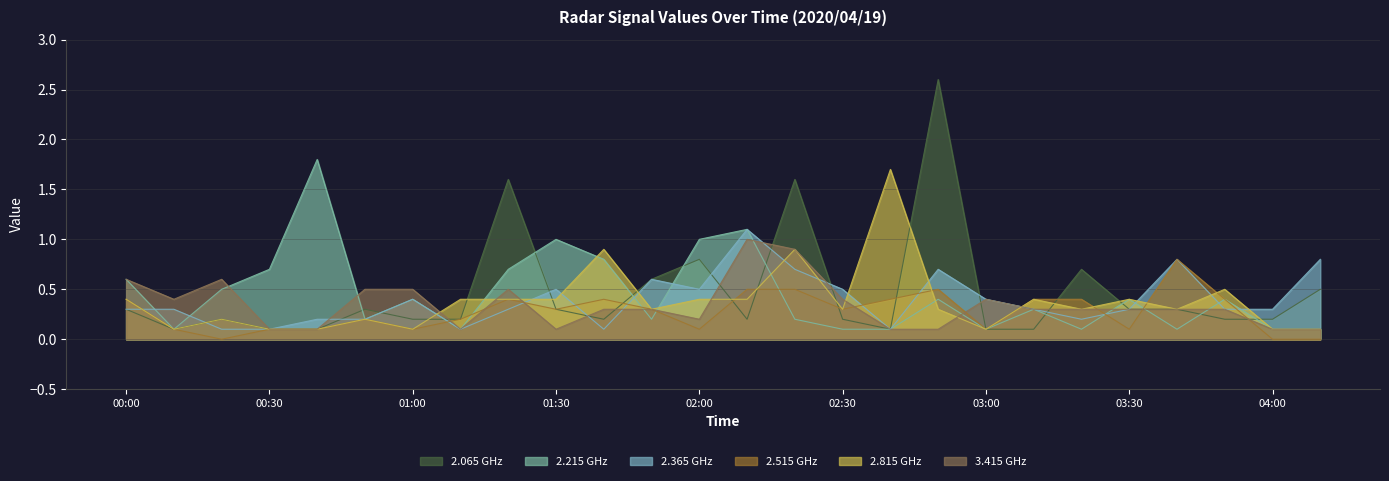

Which series has the largest range (max minus min)?

2.065 GHz